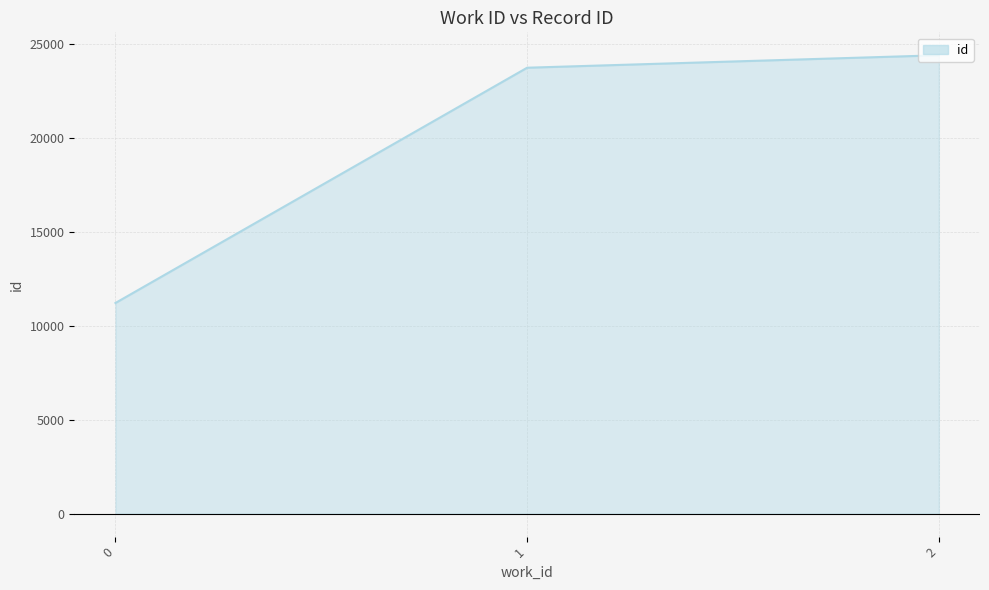

What is the average value?

19766